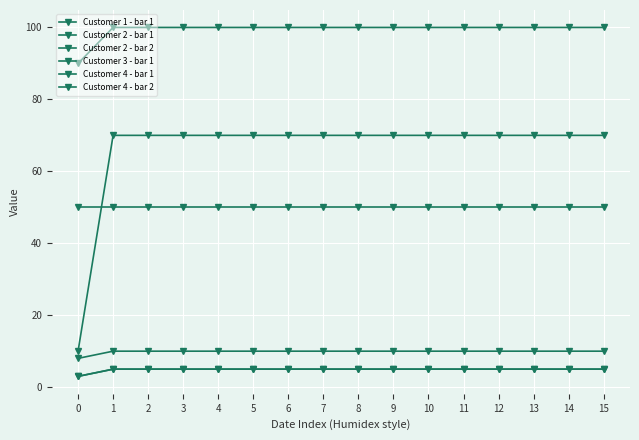

Does the chart have visible grid lines?

Yes